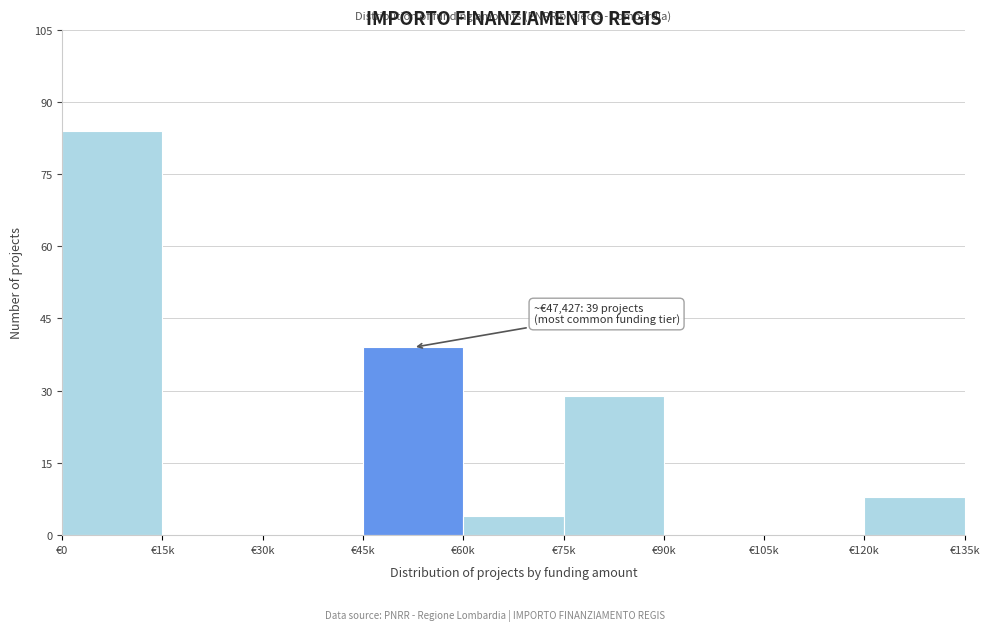

Reading right to left, what are all the values shown in this chart?

€120k=8	€105k=0	€90k=0	€75k=29	€60k=4	€45k=39	€30k=0	€15k=0	€0=84